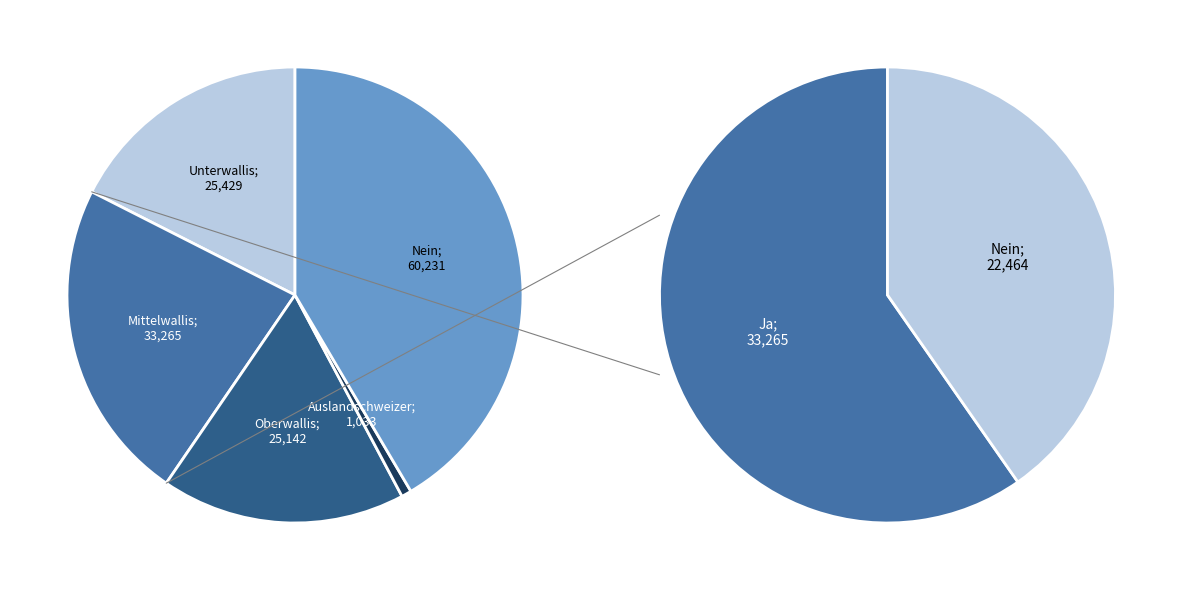

Is there any slice that represents more than half of the pie?

No